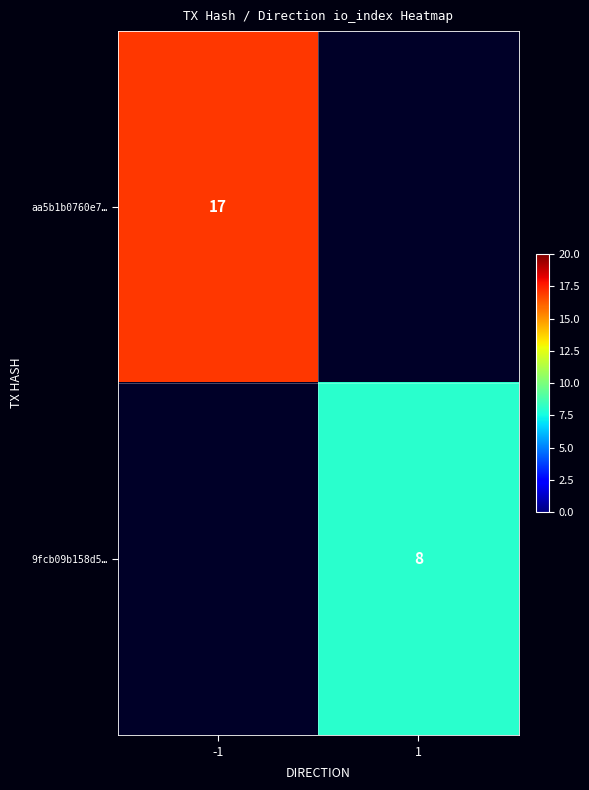

True or false: 9fcb09b158d5… has a value of 14 at 1.

False